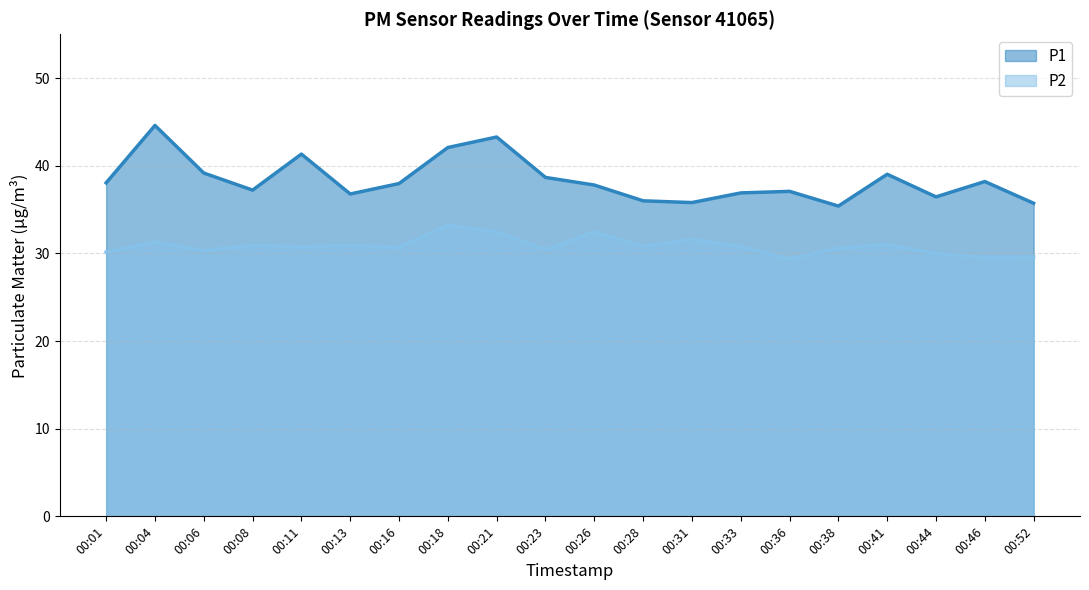

What is the total value across all series at 00:18?

75.3